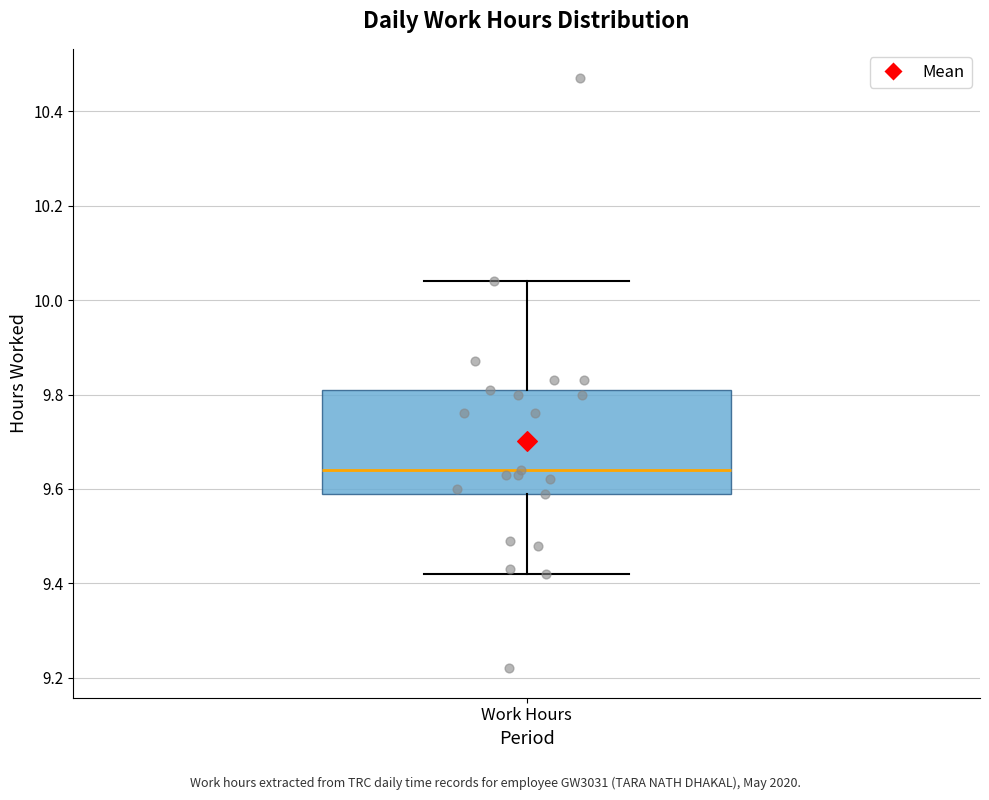

Transcribe this box plot: give where the median line is, the range the box spans, and where the two whiskers end, as read against the y-axis. The values are not printed on the chart, so give them approximately, as read against the axis.

median 9.64, box 9.60 to 9.82, whiskers 9.42 to 10.04